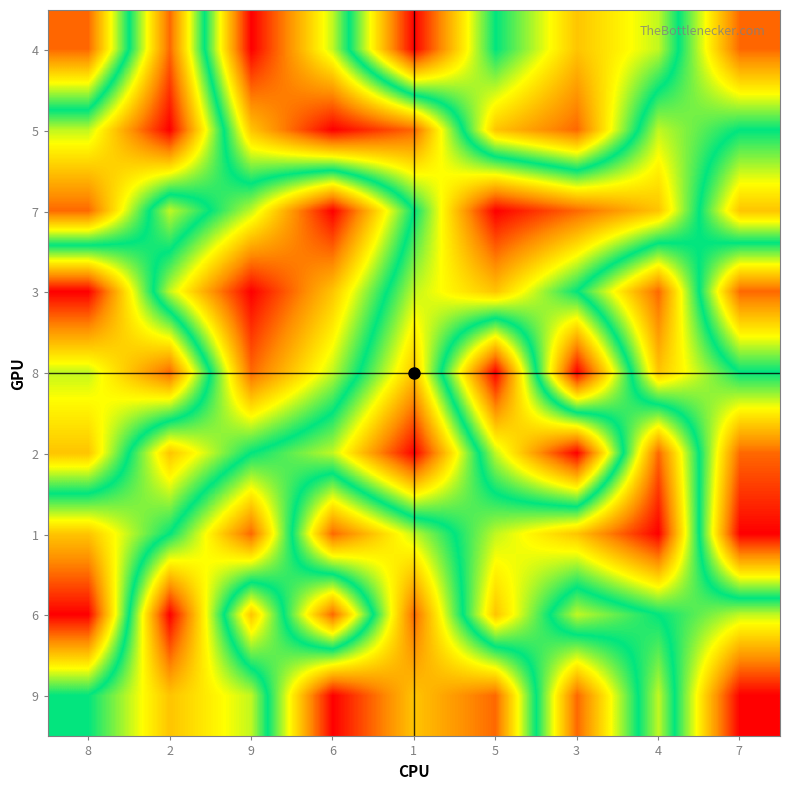

What is the total value across all series at 9?

45